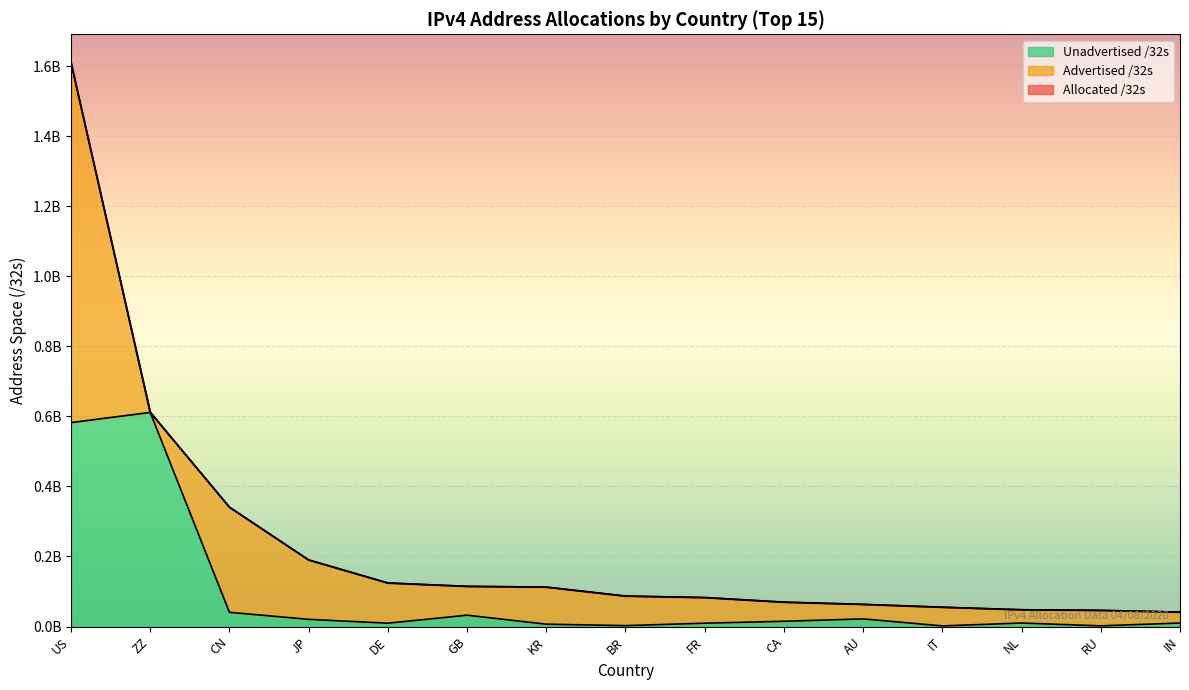

List the labels in order of Allocated /32s value, largest first.

US, ZZ, CN, JP, DE, GB, KR, BR, FR, CA, AU, IT, NL, RU, IN